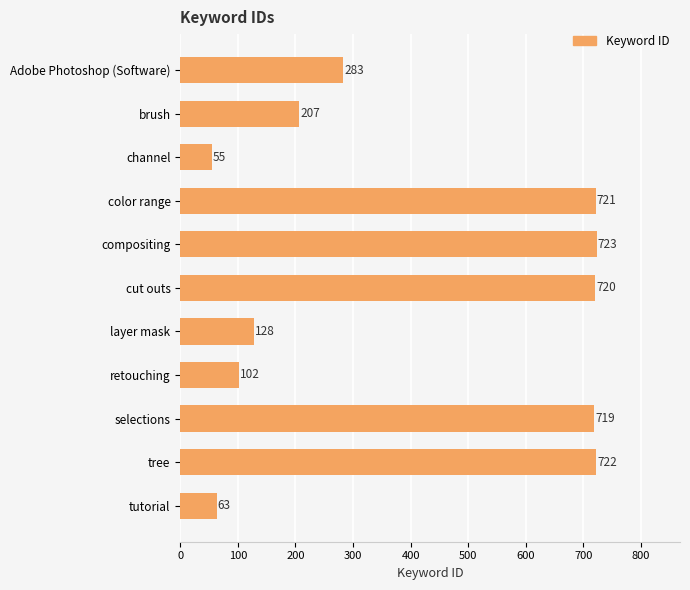

At which label is the value closest to 389?

Adobe Photoshop (Software)